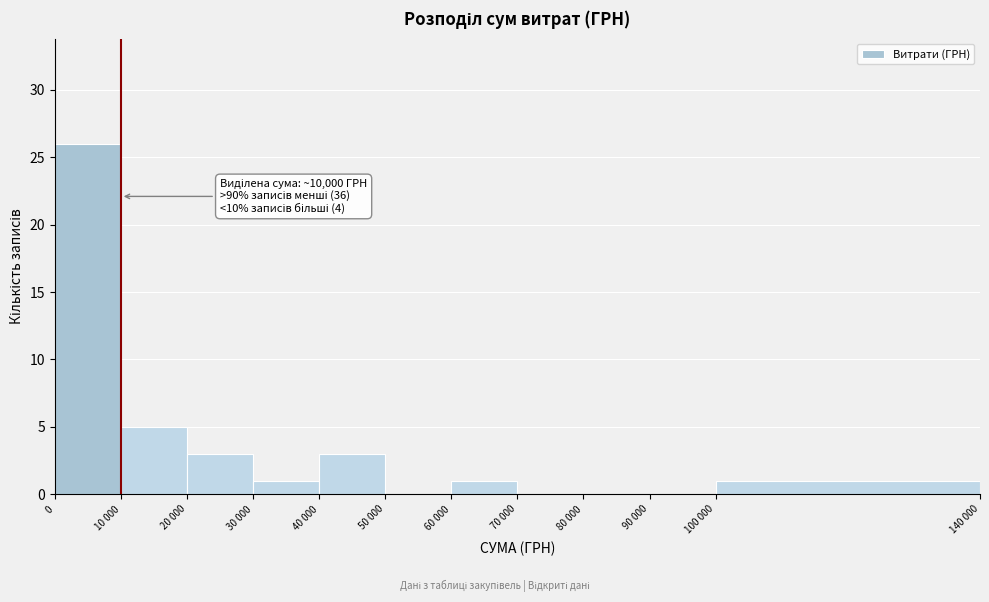

Reading right to left, what are all the values shown in this chart?

100 000=1	90 000=0	80 000=0	70 000=0	60 000=1	50 000=0	40 000=3	30 000=1	20 000=3	10 000=5	0=26